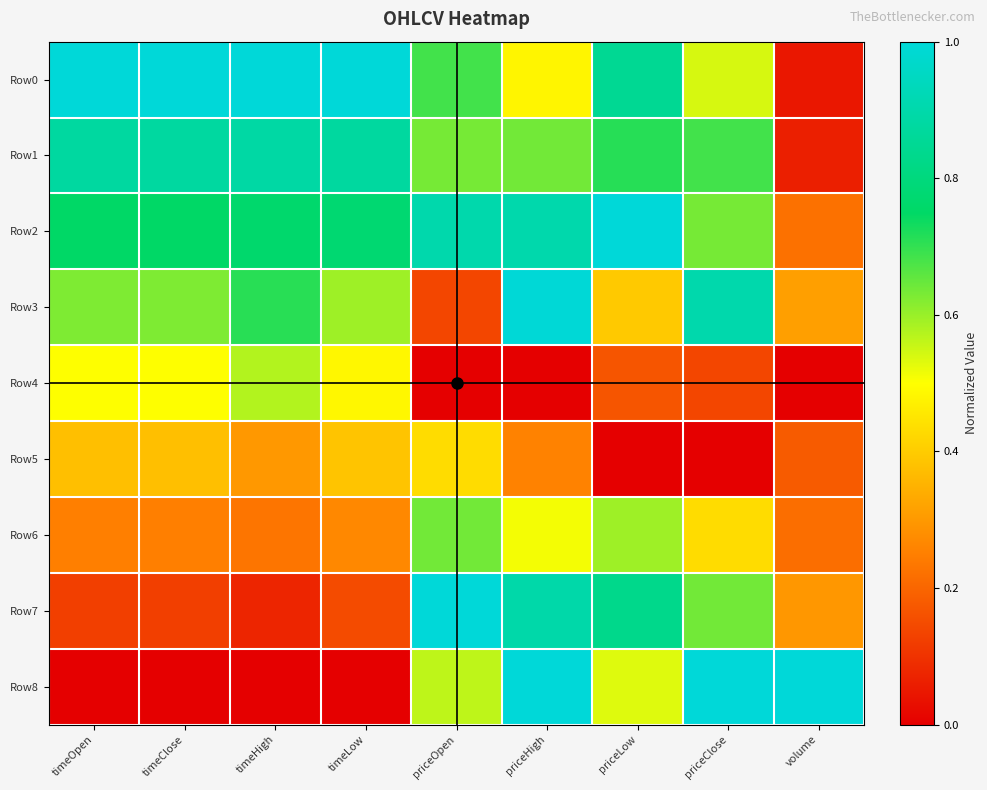

Which series changed the most between timeHigh and priceClose?

Row8